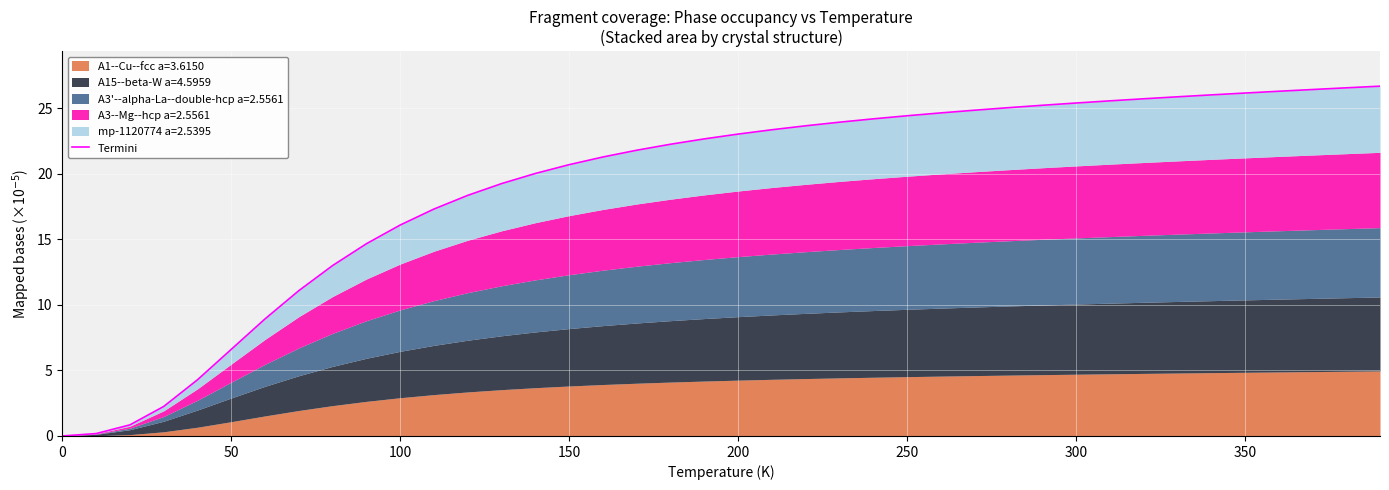

True or false: the data has more than 2 interior local peaks.

False